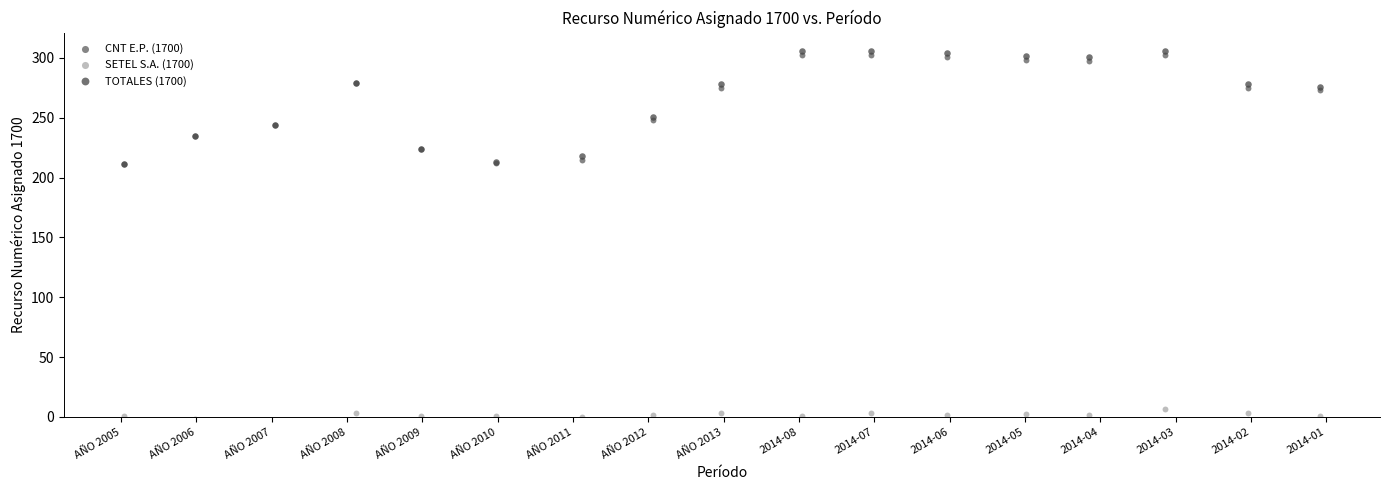

Which series contains the lowest Y value?

SETEL S.A. (1700)